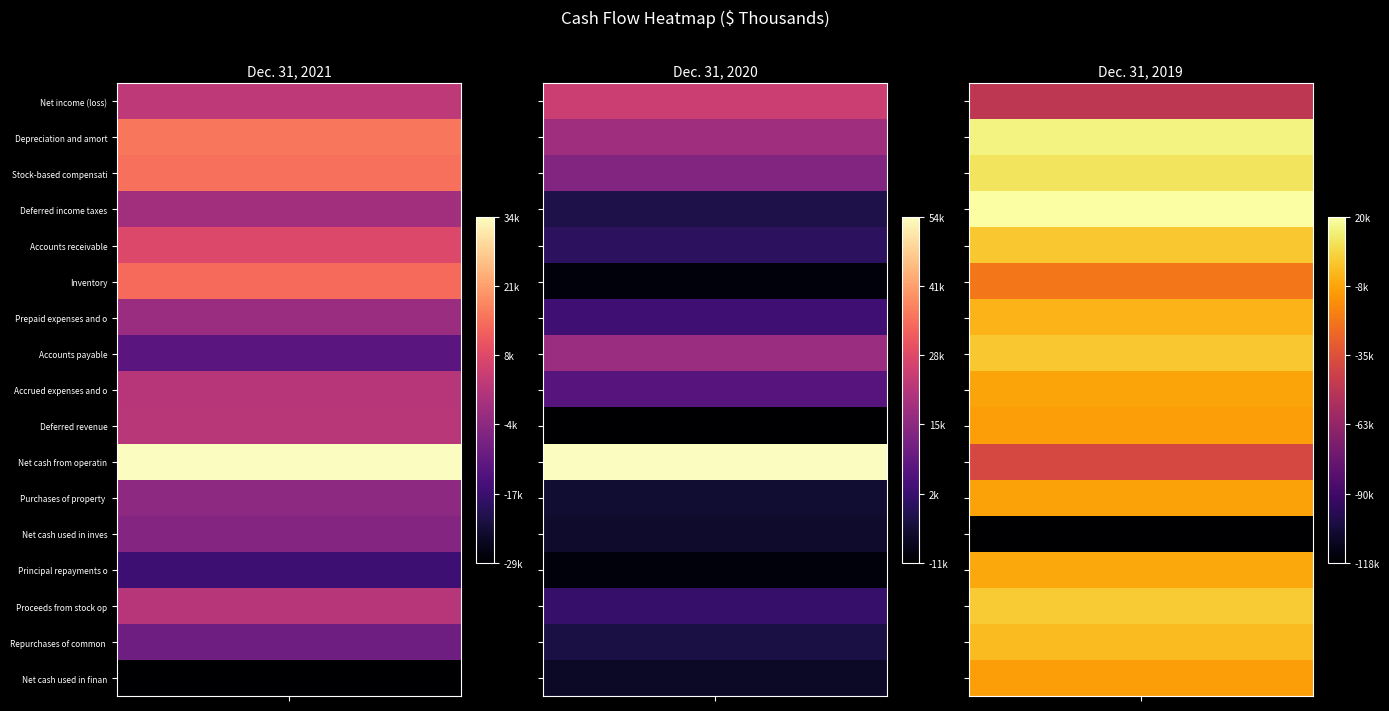

The value of Dec. 31, 2019 at 7 is 577. True or false?

False